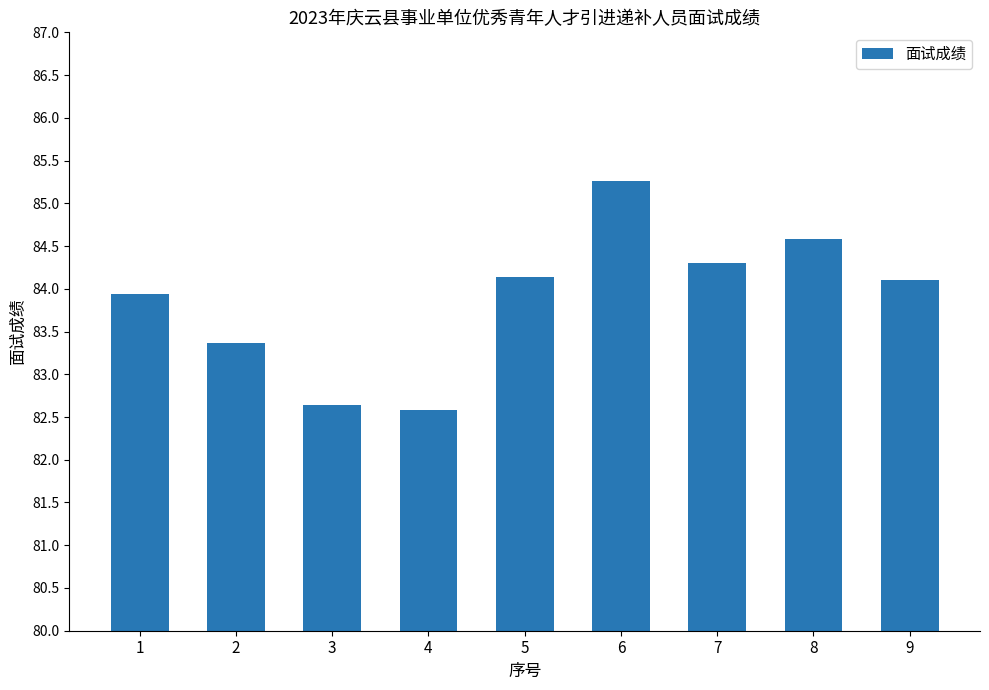

What is the sum of the values at 1 and 5?

168.1